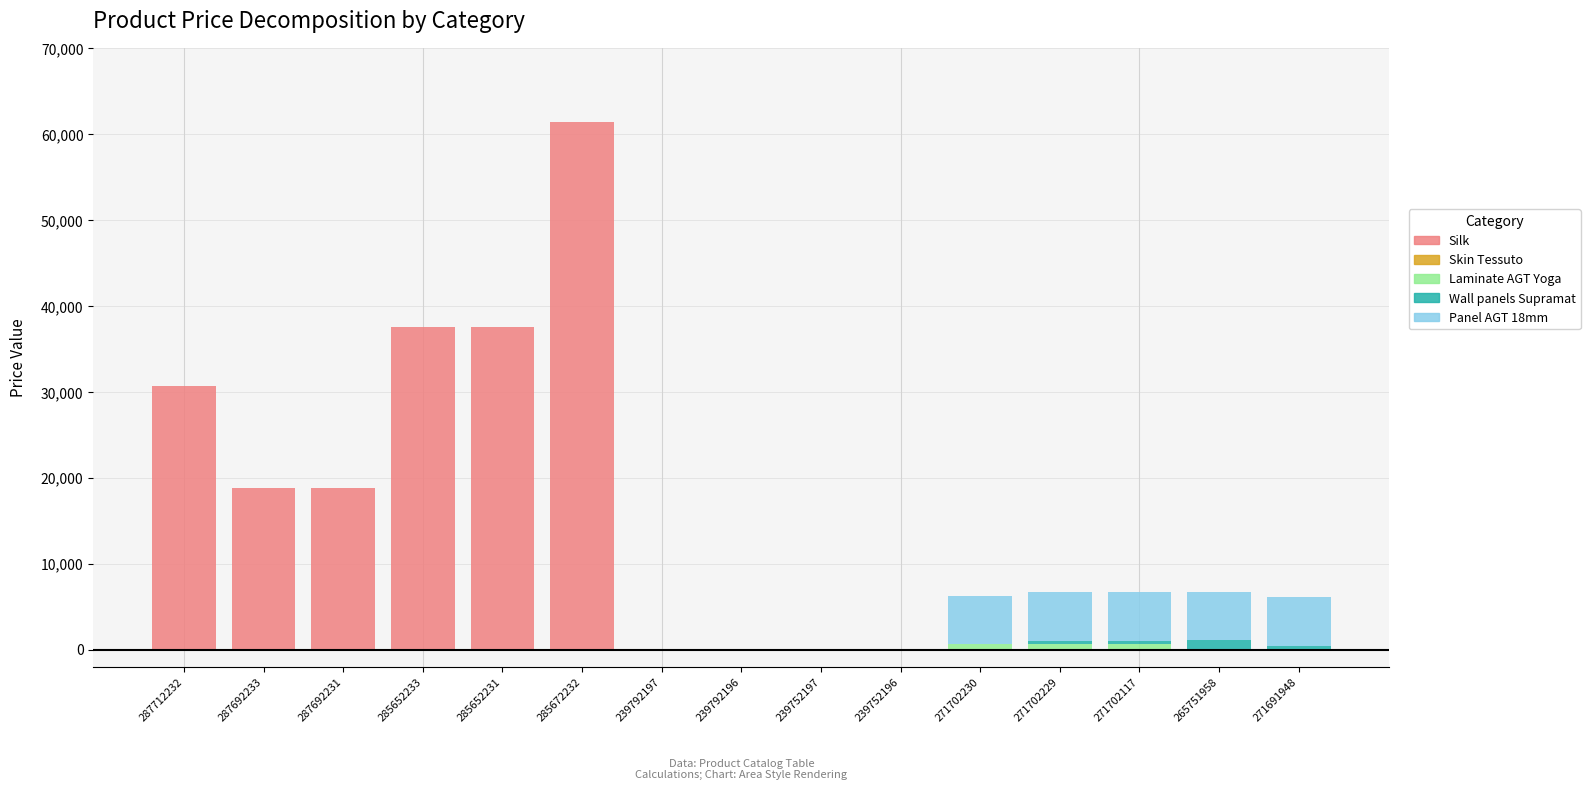

How many data points does each series have?

15